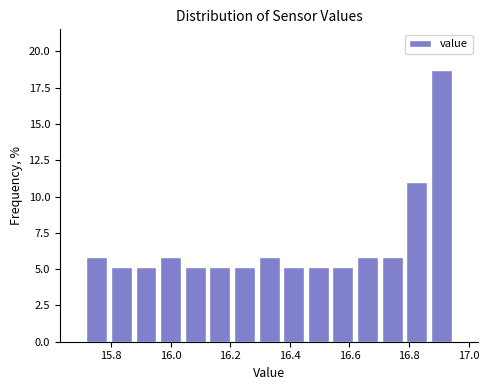

Reading left to right, transcribe this chart: for each bar, give the range it covers on the x-axis and its height. Neither the bar edges nor the heights are printed on the chart, so give them approximately, as read against the axes.

15.72 to 15.80: 6.0
15.80 to 15.88: 5.0
15.88 to 15.96: 5.0
15.96 to 16.04: 6.0
16.04 to 16.12: 5.0
16.12 to 16.20: 5.0
16.20 to 16.28: 5.0
16.28 to 16.38: 6.0
16.38 to 16.46: 5.0
16.46 to 16.54: 5.0
16.54 to 16.62: 5.0
16.62 to 16.70: 6.0
16.70 to 16.78: 6.0
16.78 to 16.86: 11.0
16.86 to 16.96: 18.5